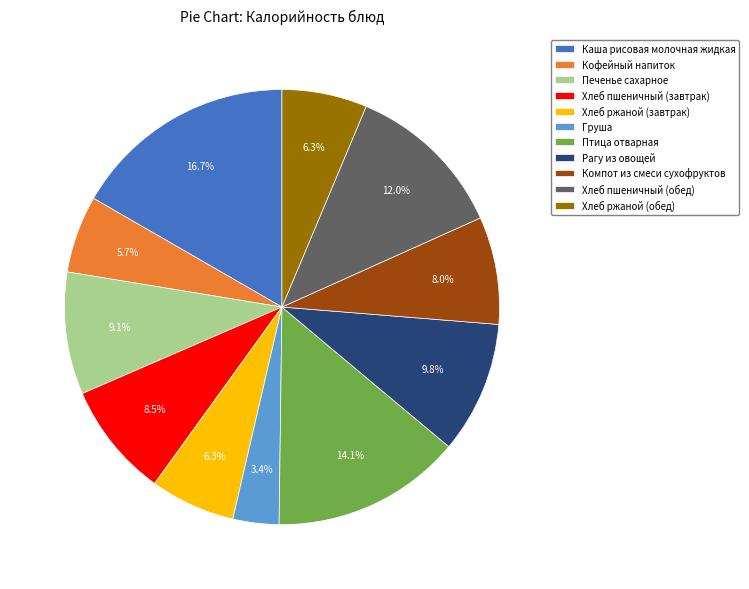

What is the total percentage of Хлеб ржаной (обед) and Птица отварная?

20.4%